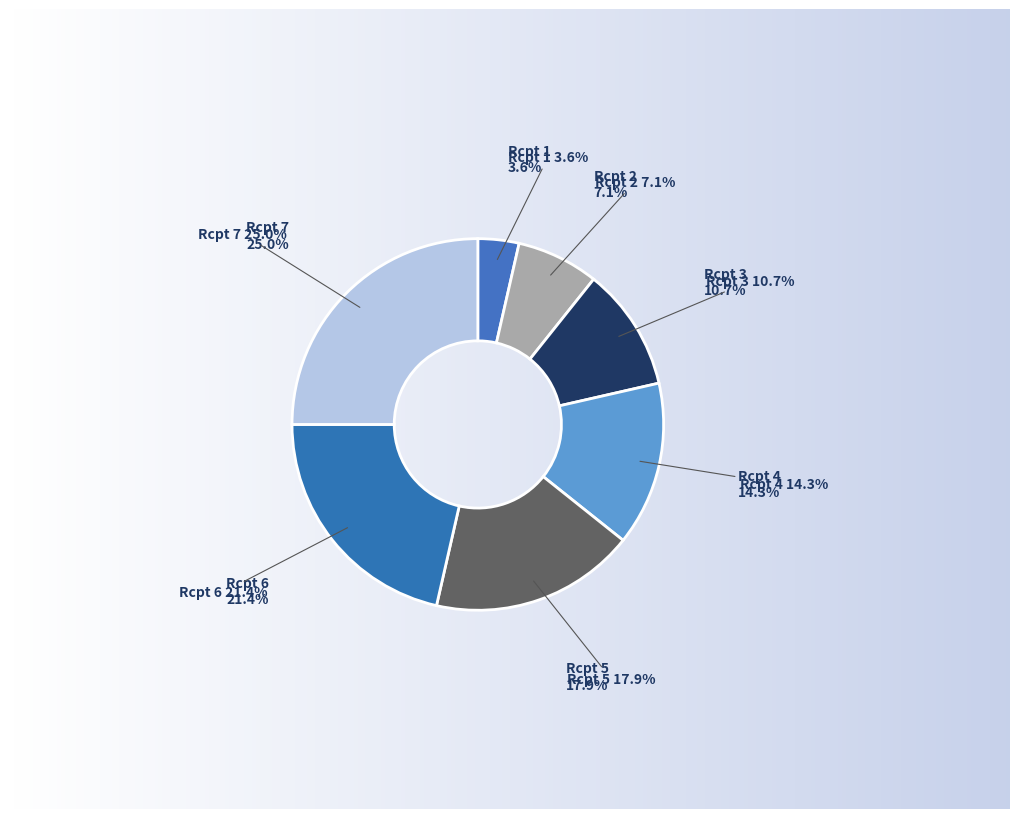

How many segments does this pie chart have?

7